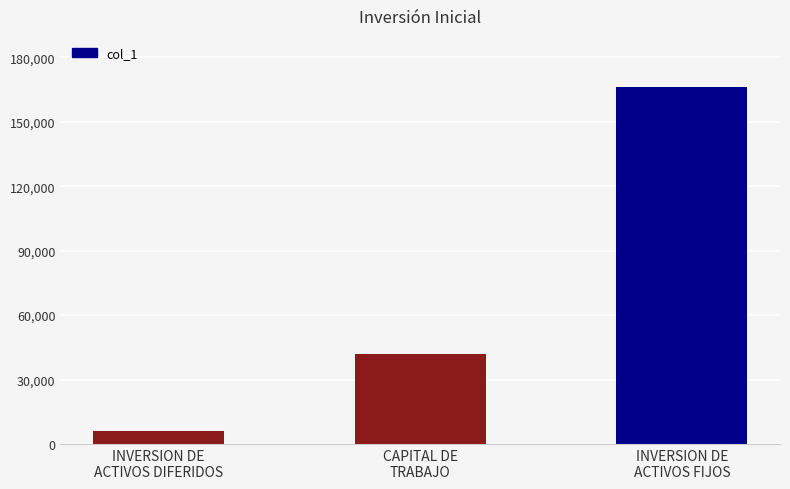

Rank the categories by value from lowest to highest.

INVERSION DE
ACTIVOS DIFERIDOS, CAPITAL DE
TRABAJO, INVERSION DE
ACTIVOS FIJOS